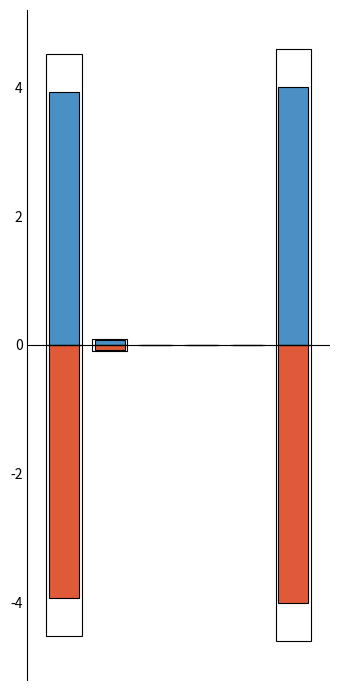

How many bars are there in each group?

2